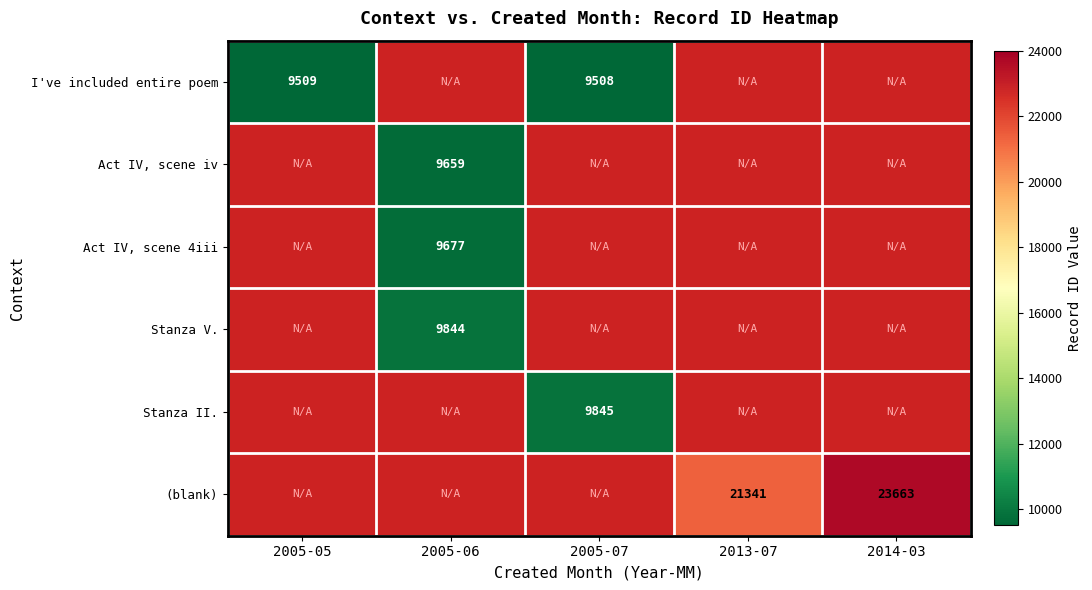

The Act IV, scene 4iii series shows 9677 at 2005-06. True or false?

True